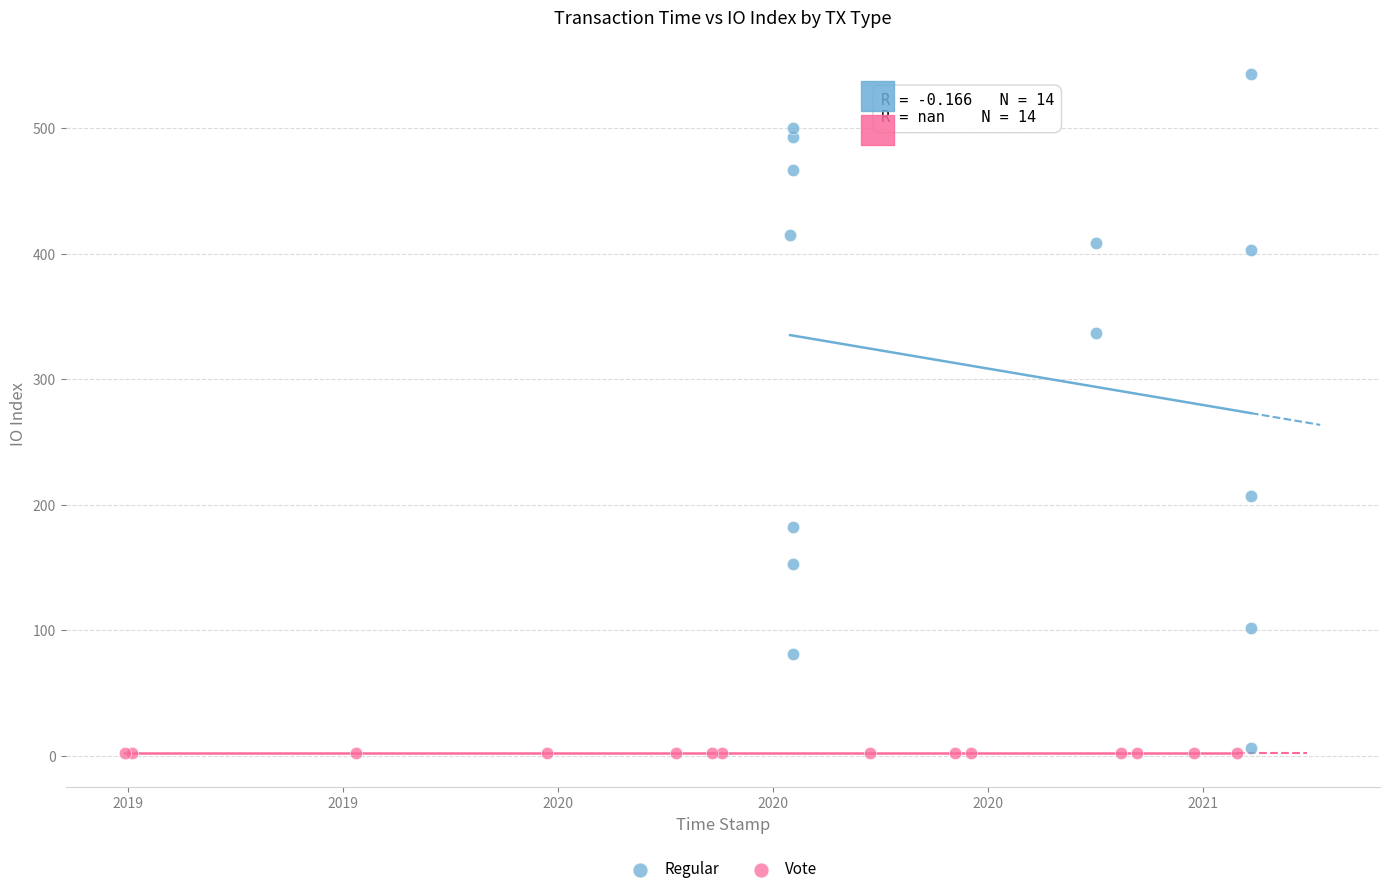

Which series reaches the maximum Y coordinate?

Regular